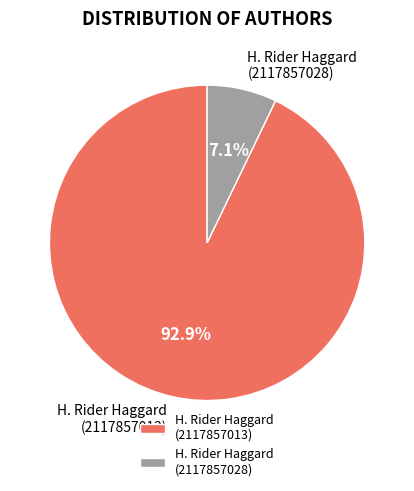

Rank the categories by value from highest to lowest.

H. Rider Haggard (2117857013), H. Rider Haggard (2117857028)